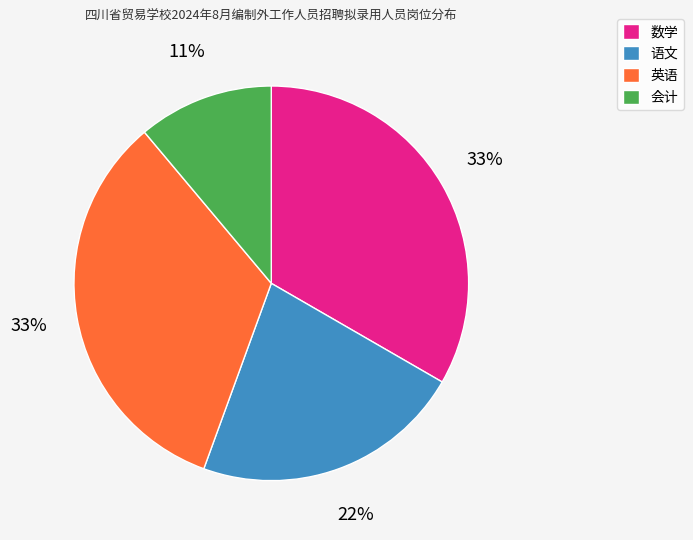

True or false: 英语 accounts for 26% of the total.

False